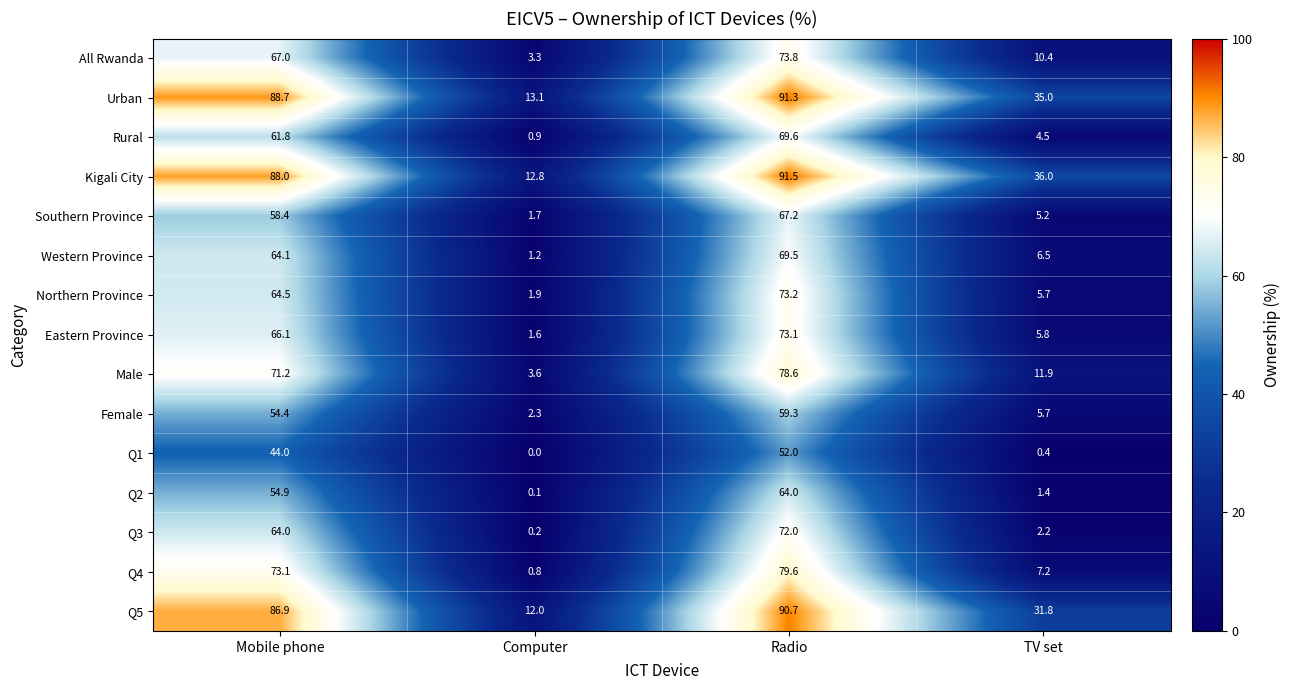

Rank the series by their maximum value, from lowest to highest.

Q1, Female, Q2, Southern Province, Western Province, Rural, Q3, Eastern Province, Northern Province, All Rwanda, Male, Q4, Q5, Urban, Kigali City